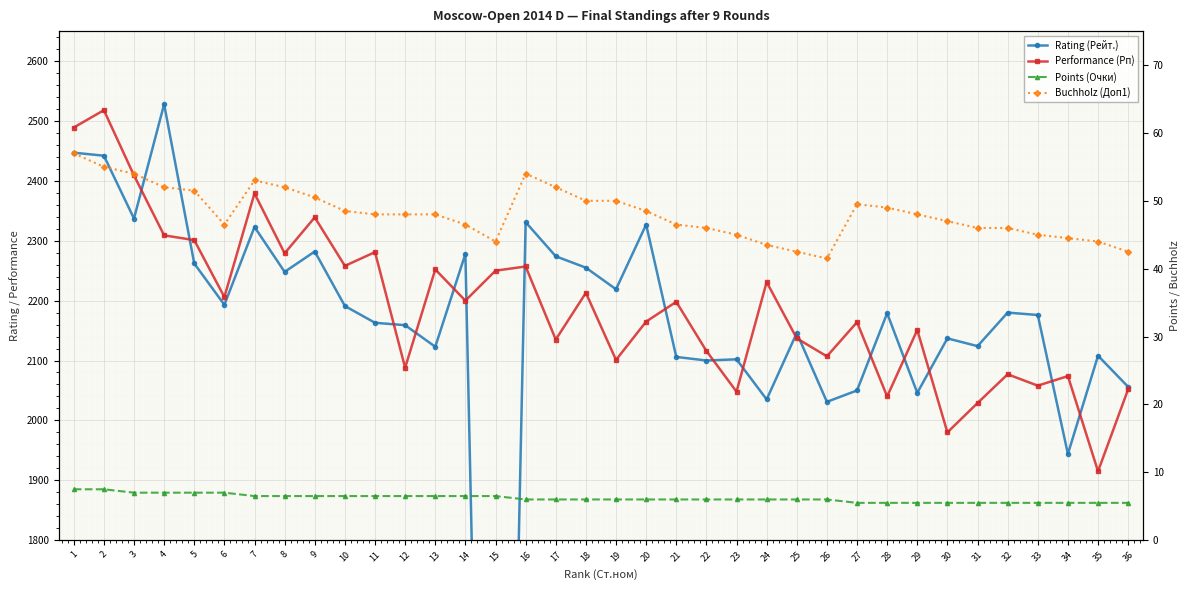

True or false: Rating (Рейт.) and Performance (Рп) cross at least once.

True